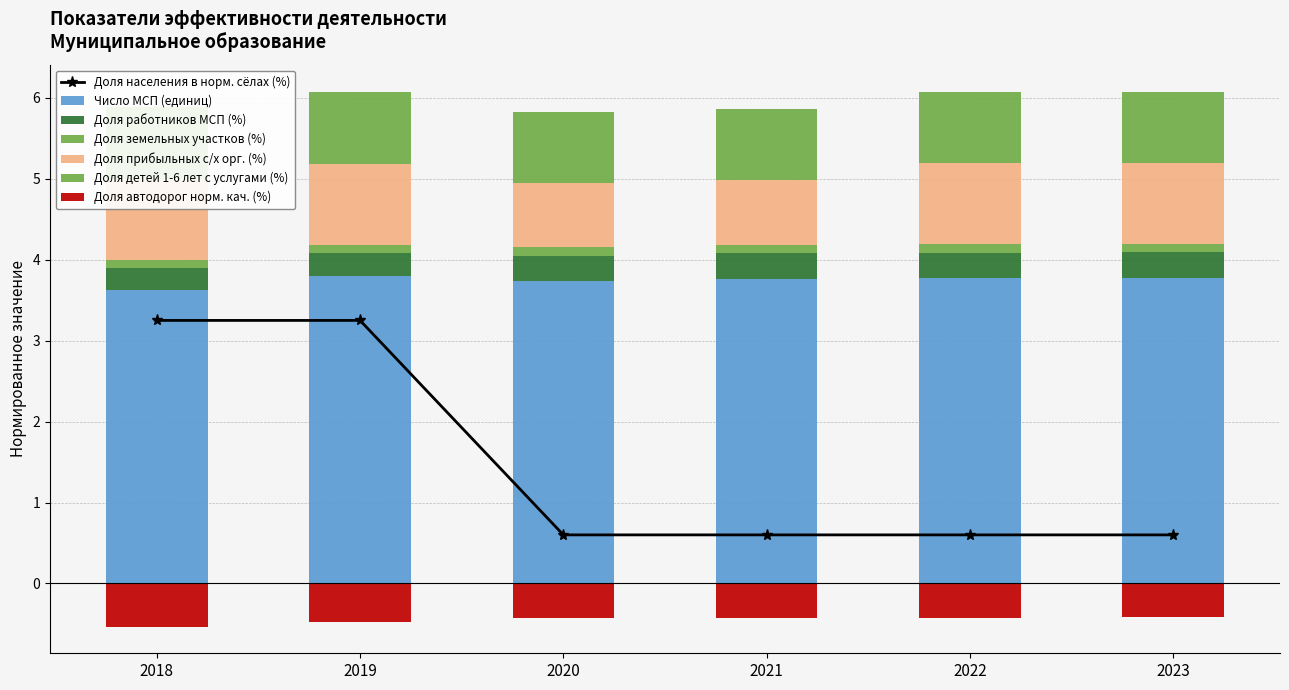

What is the minimum value shown in the chart?

-0.5